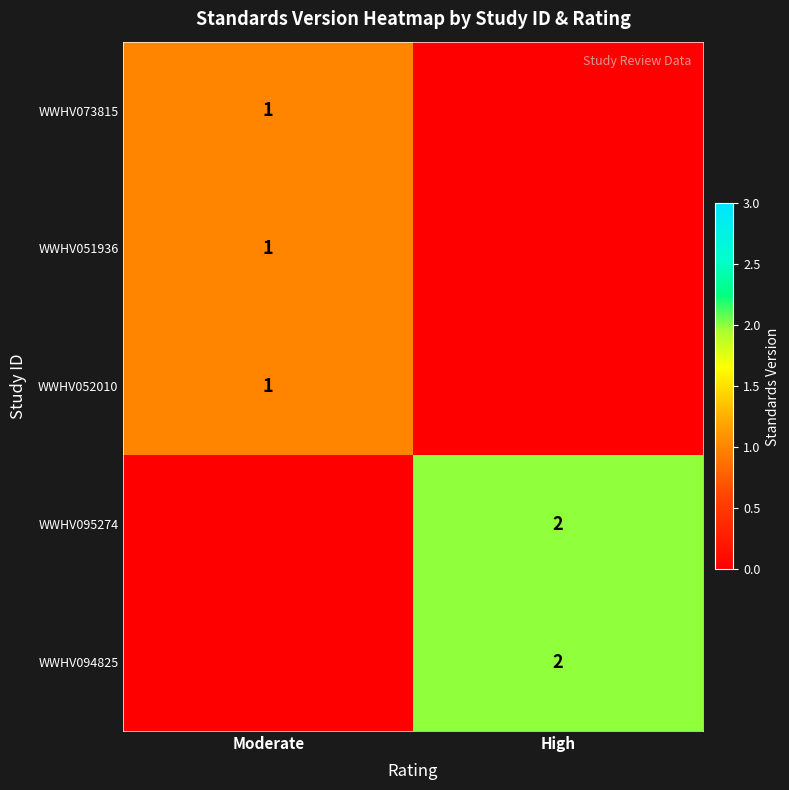

What is the maximum value shown in the chart?

2